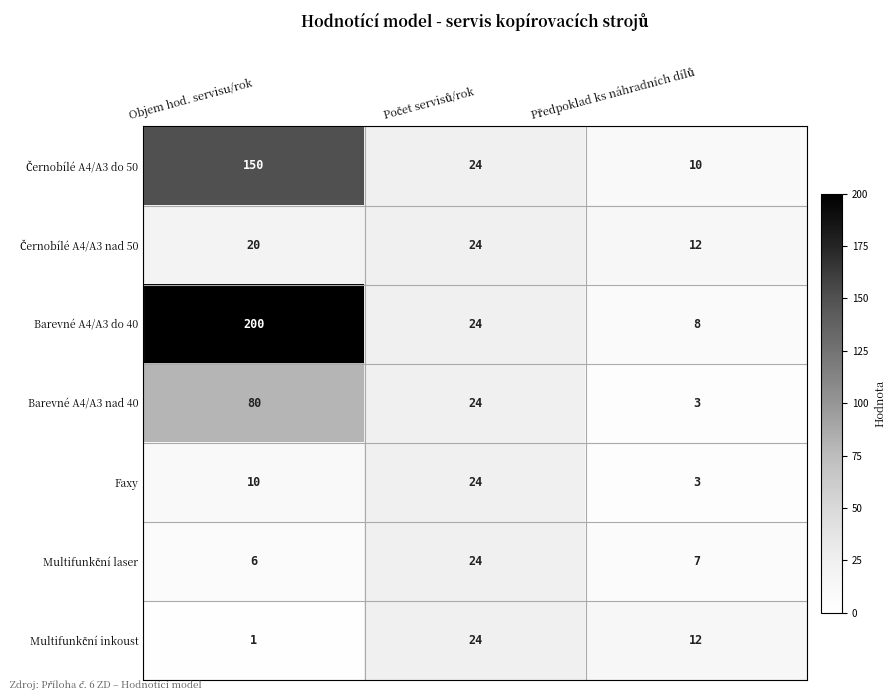

Which series has the largest total across all categories?

Barevné A4/A3 do 40